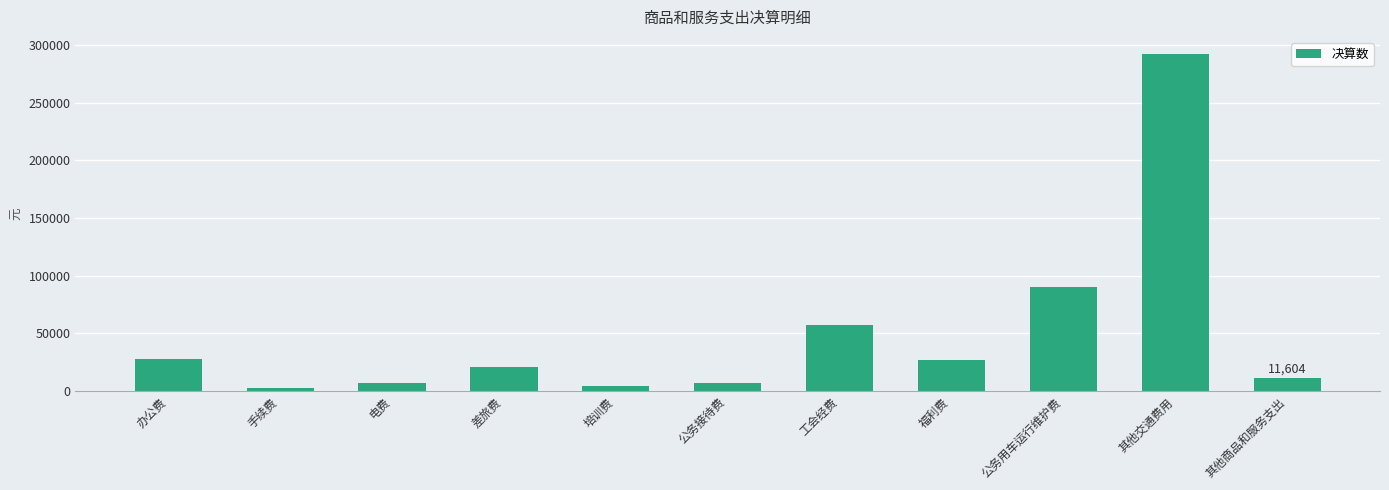

The value at 其他交通费用 is 460789.0. True or false?

False